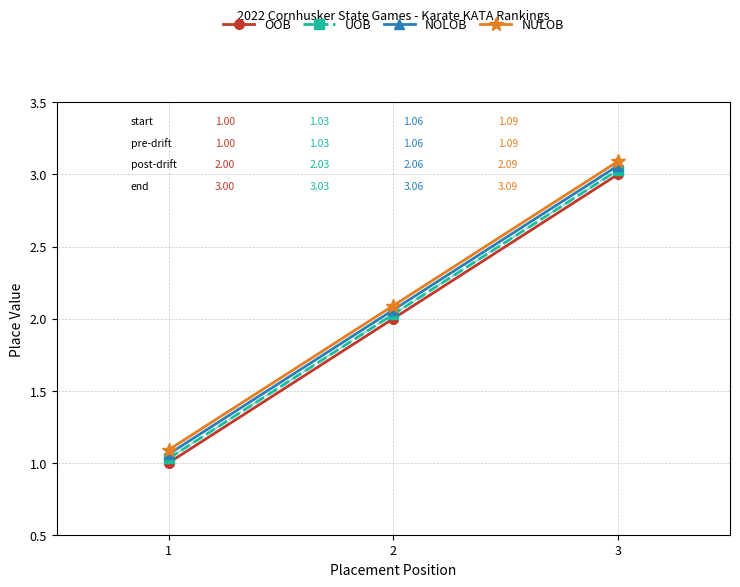

What is the approximate value of UOB at 2?

2.0